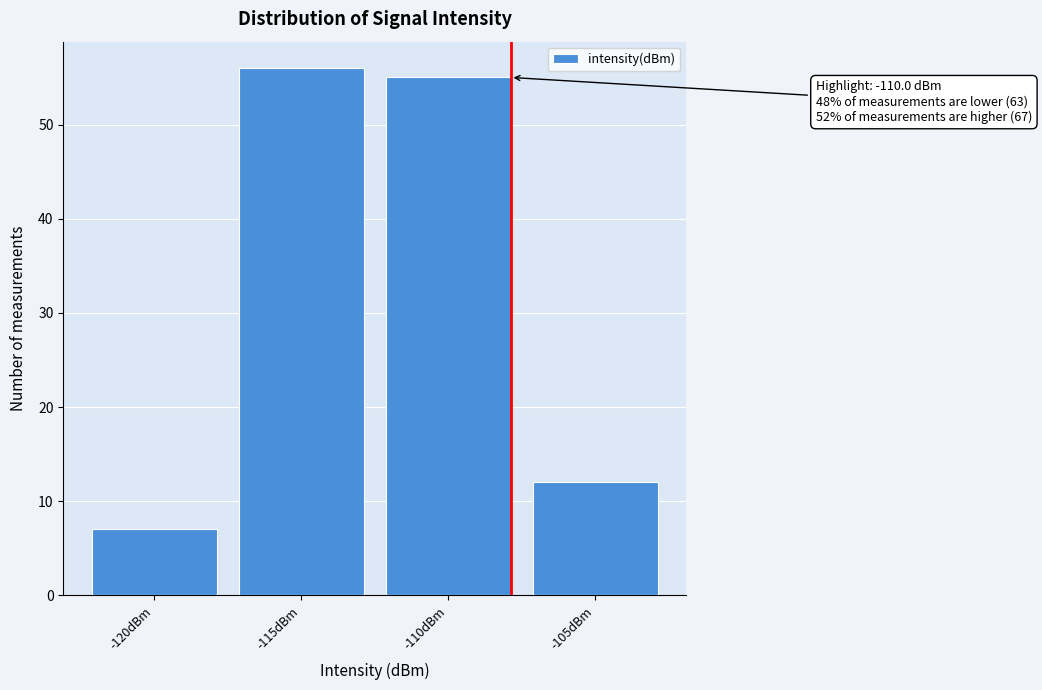

Reading right to left, list all the values displayed in this chart.

12	55	56	7